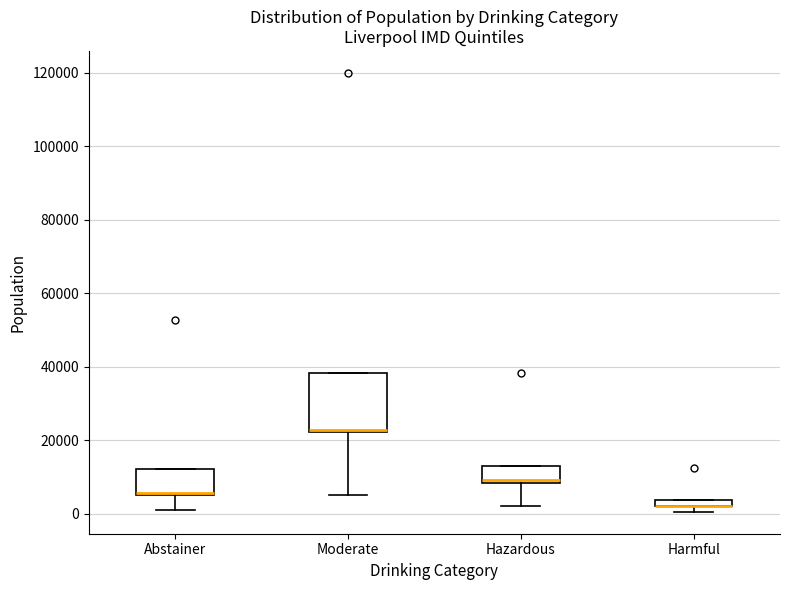

Which box is the tallest, from its lower edge to its upper edge?

Moderate